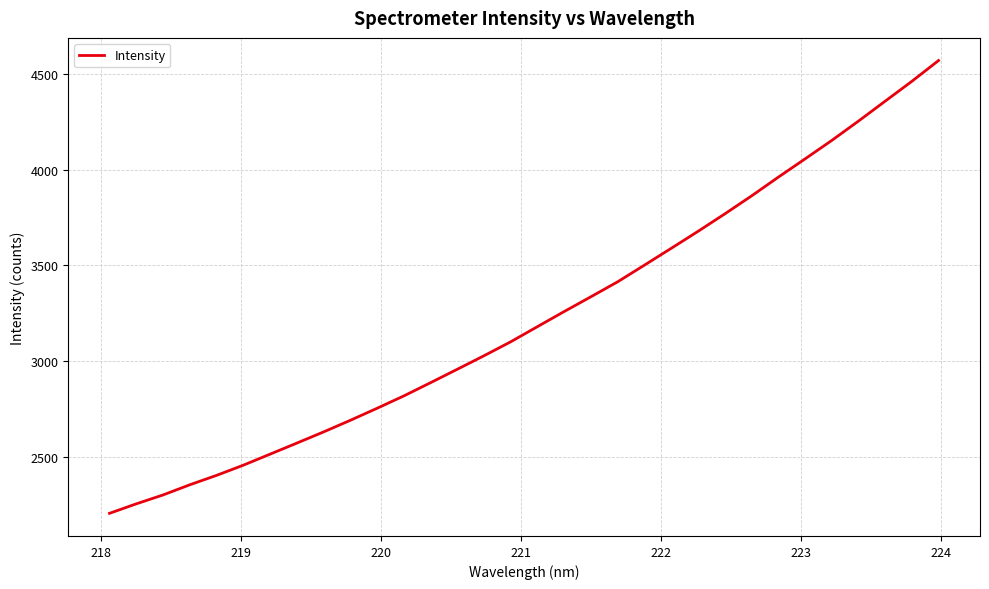

What is the difference between the maximum and minimum values?

2367.4